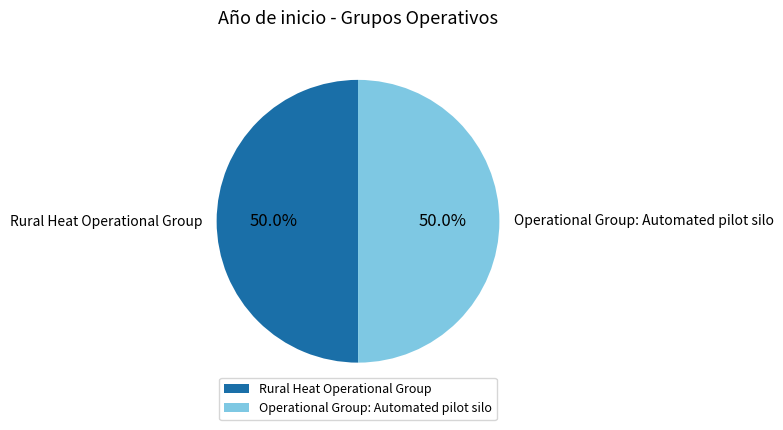

What is the ratio of the value at Rural Heat Operational Group to the value at Operational Group: Automated pilot silo?

1.0